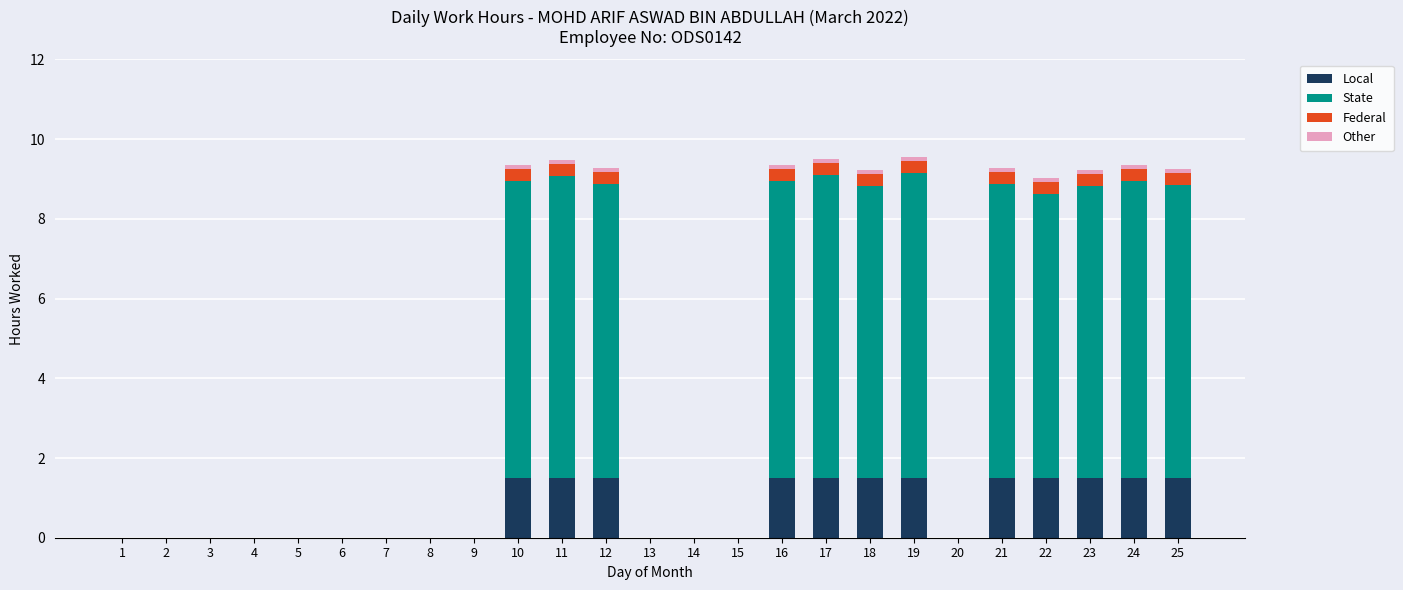

The Local series shows 0.3 at 23. True or false?

False